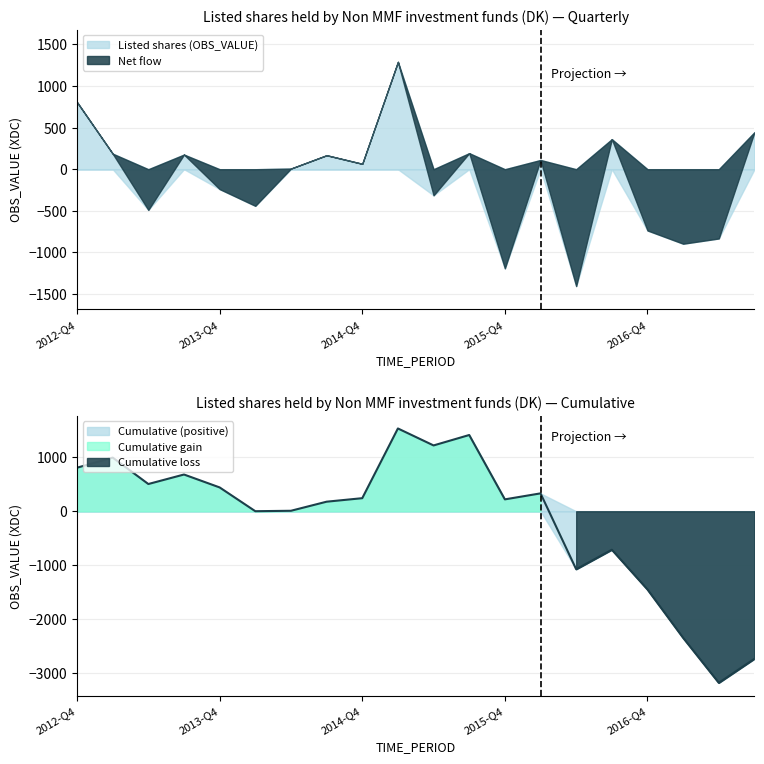

What is the average value of the Listed shares (OBS_VALUE) series?

-136